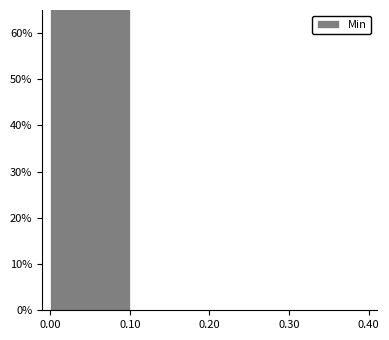

How tall is the bar that spans 0.00 to 0.10 on the x-axis? The values are not printed on the chart, so give them approximately, as read against the axis.

65